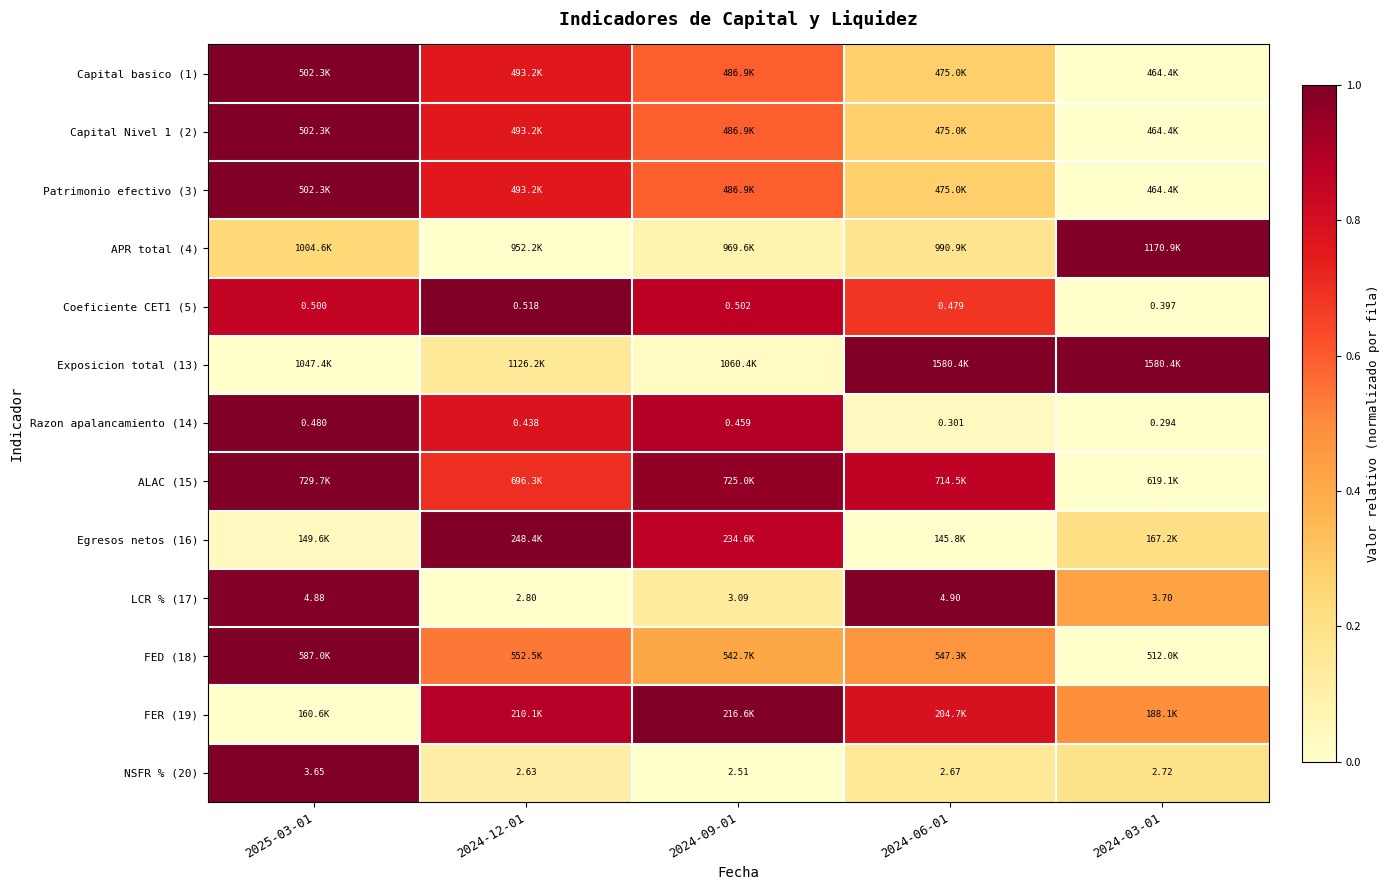

How many series are shown in this chart?

13